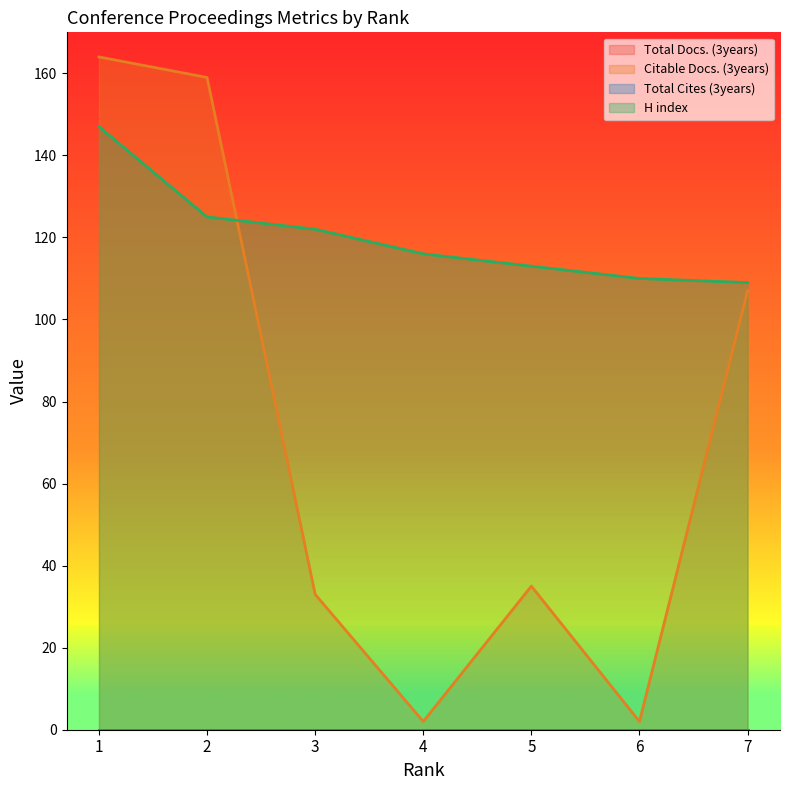

Which has a higher value, 2 or 6?

2